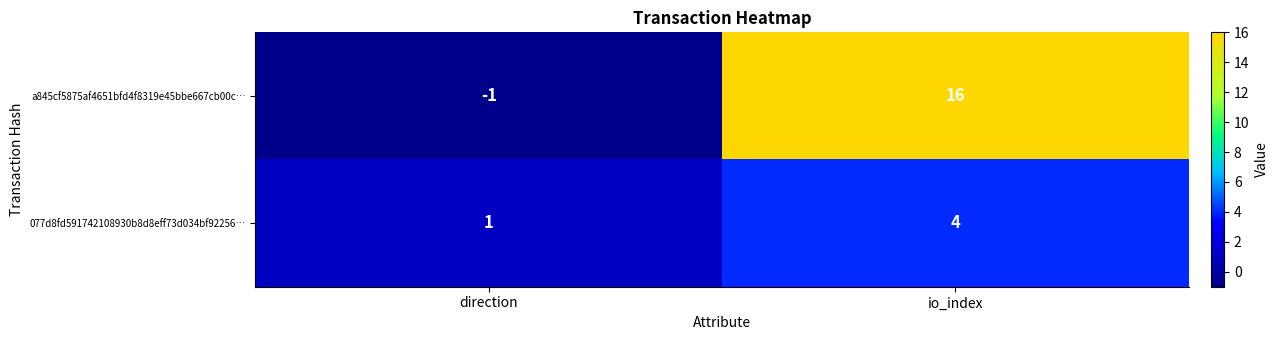

Which series has the largest range (max minus min)?

a845cf5875af4651bfd4f8319e45bbe667cb00c…